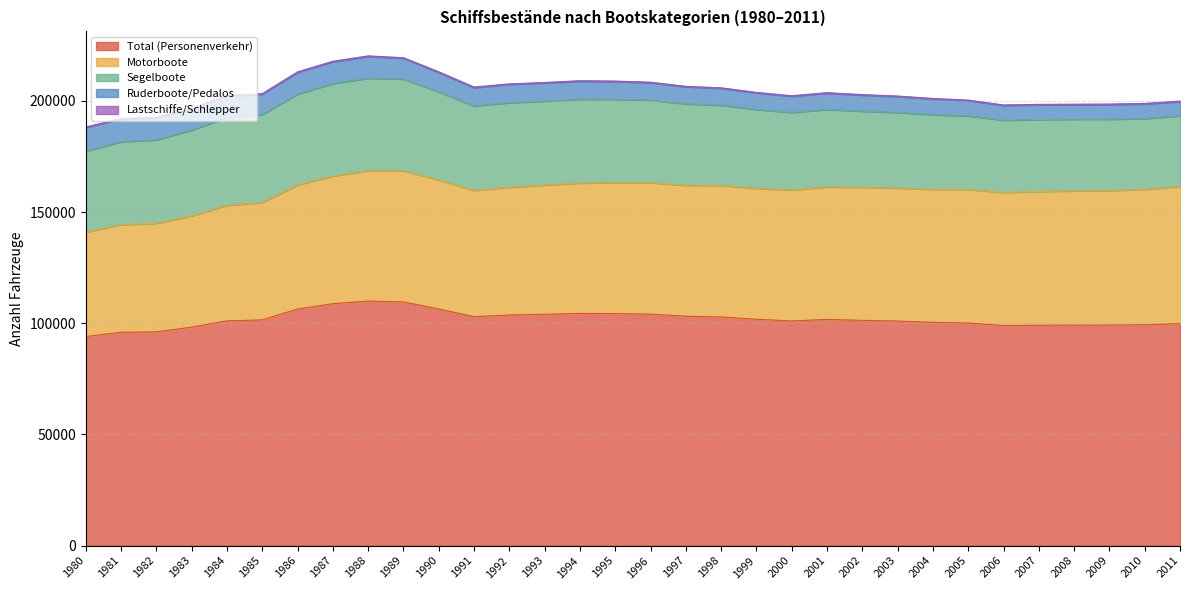

Count the number of categories in the chart.

32